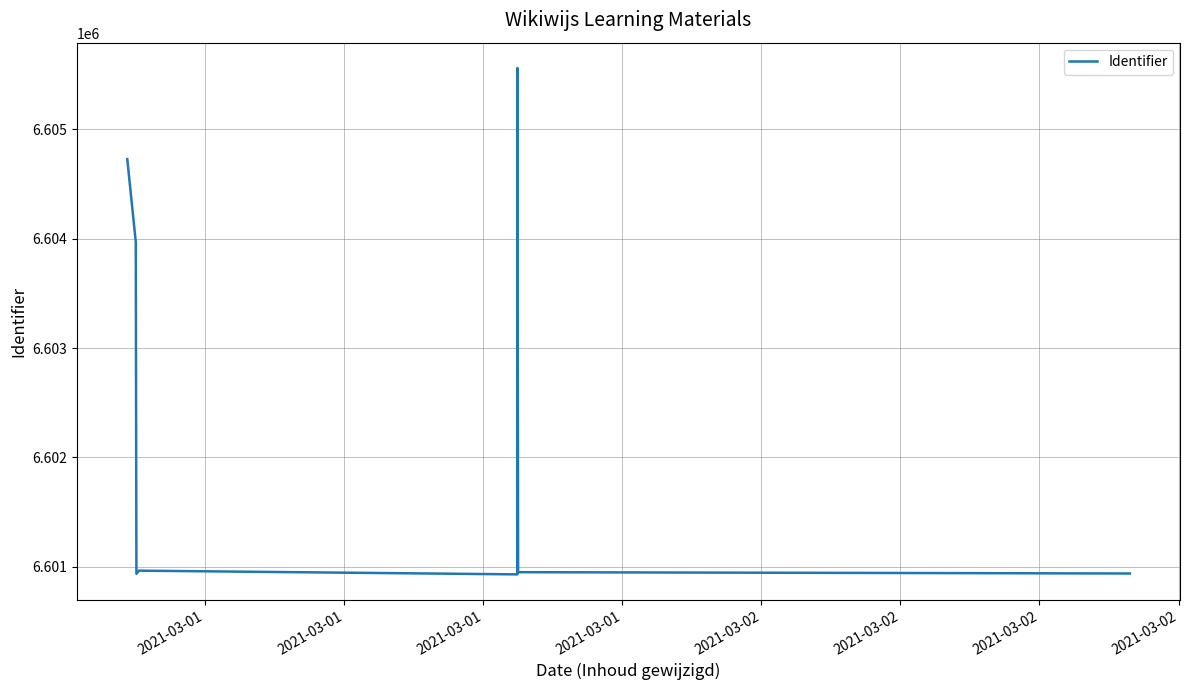

What is the difference between the maximum and minimum values?

4629